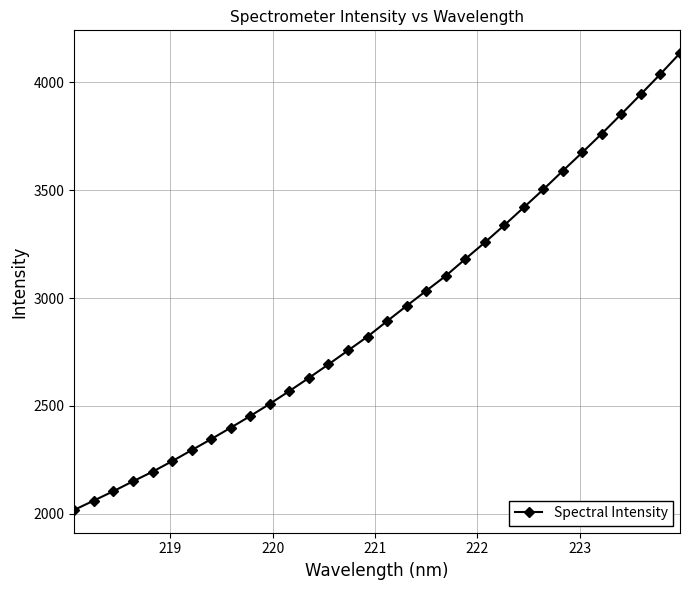

What is the value of the 27th point from the left?

3675.7